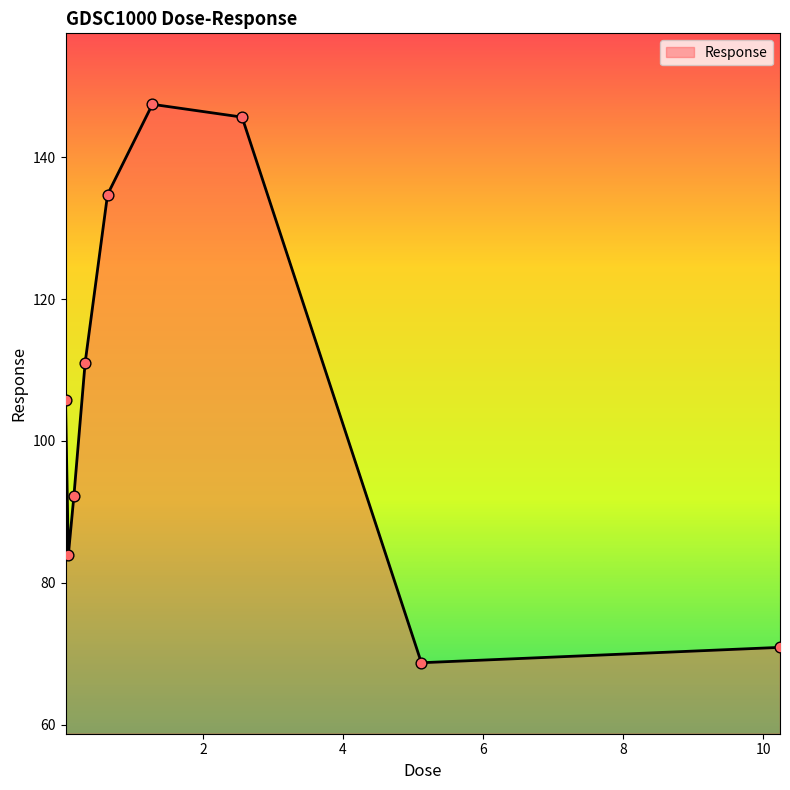

What is the minimum value shown in the chart?

68.8